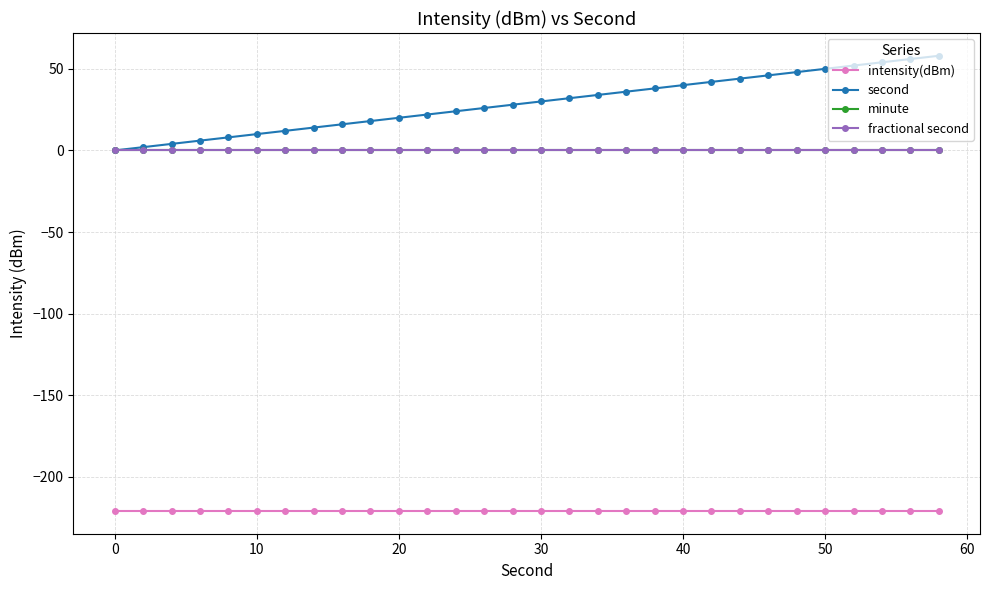

What is the minimum value shown in the chart?

-220.9